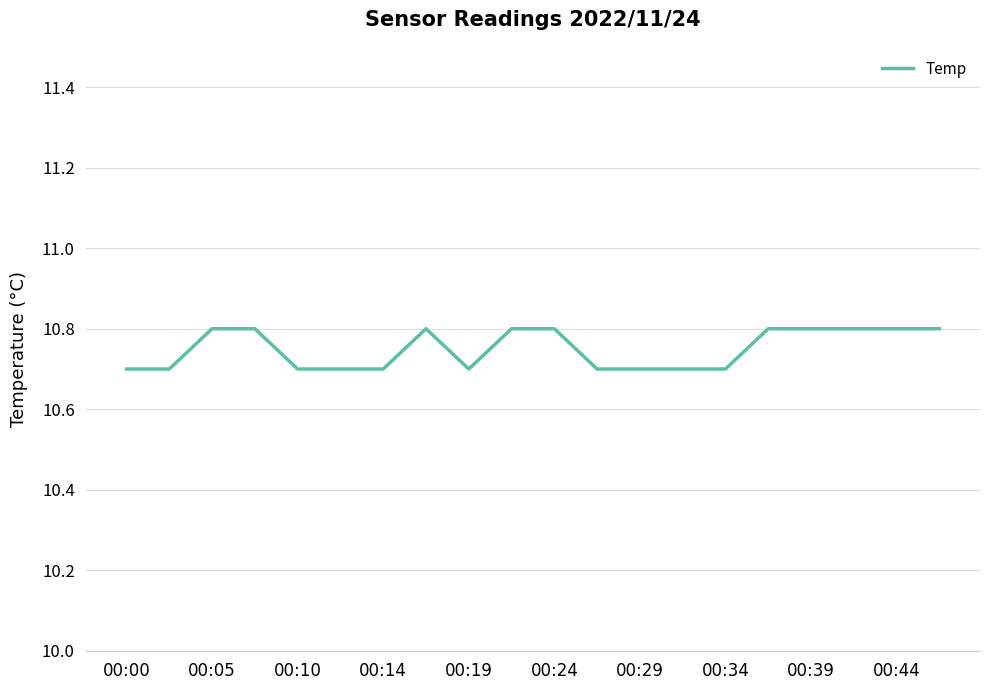

What is the minimum value shown in the chart?

10.7